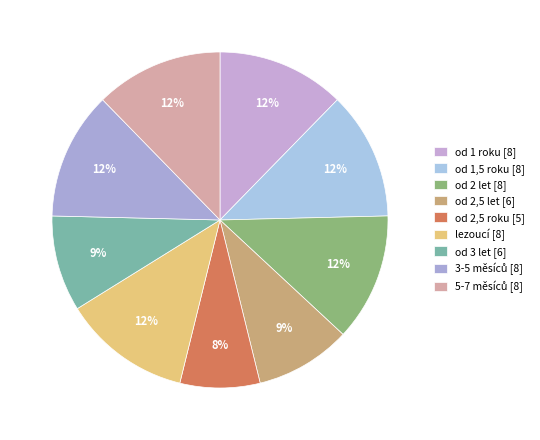

How many segments does this pie chart have?

9